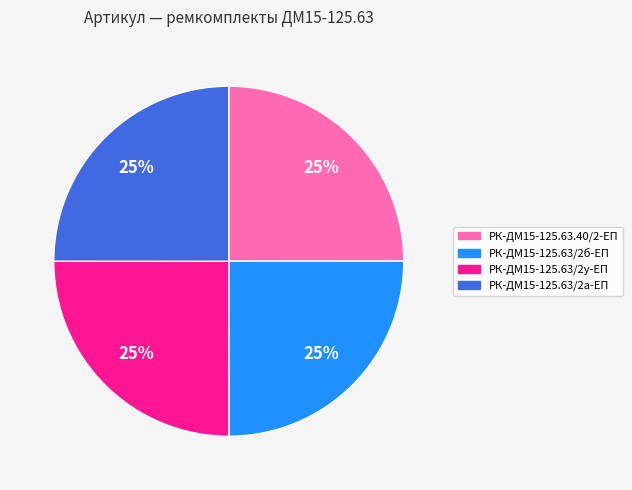

To the nearest percent, what is the combined percentage of РК-ДМ15-125.63/2б-ЕП and РК-ДМ15-125.63/2у-ЕП?

50%